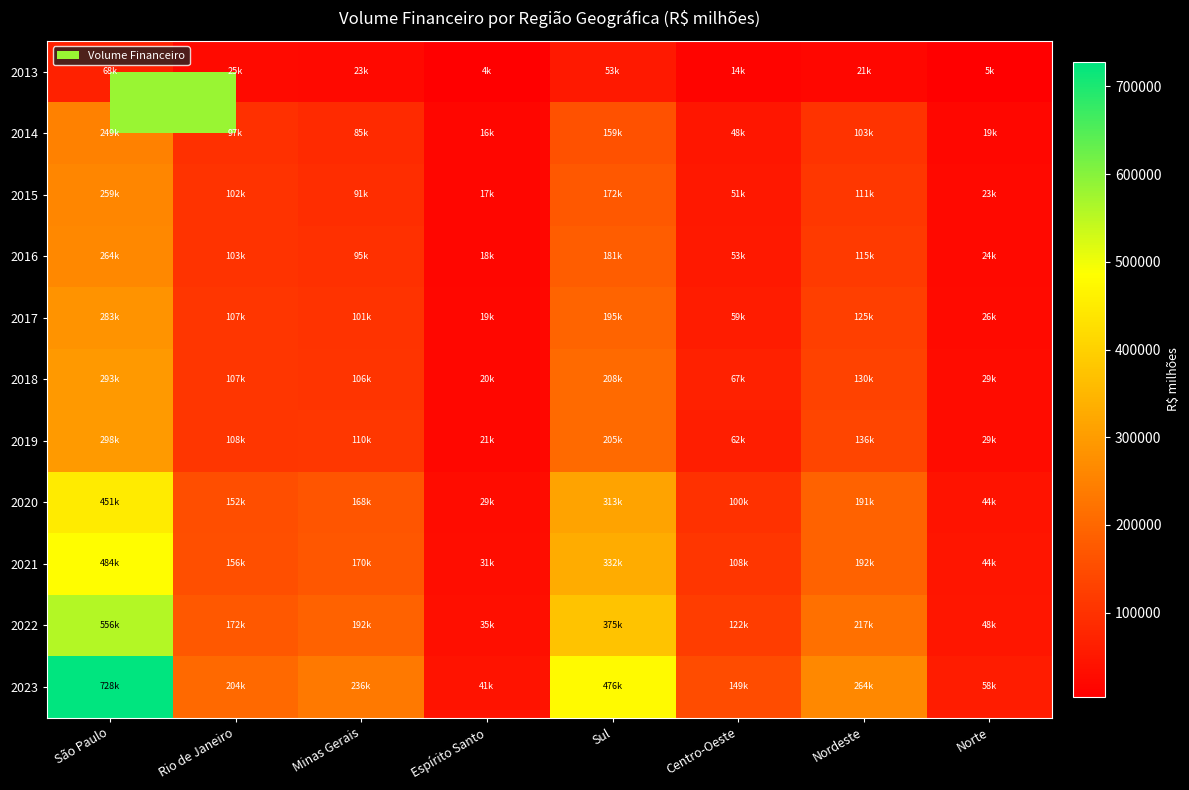

Which has a higher value, Espírito Santo or Rio de Janeiro?

Rio de Janeiro